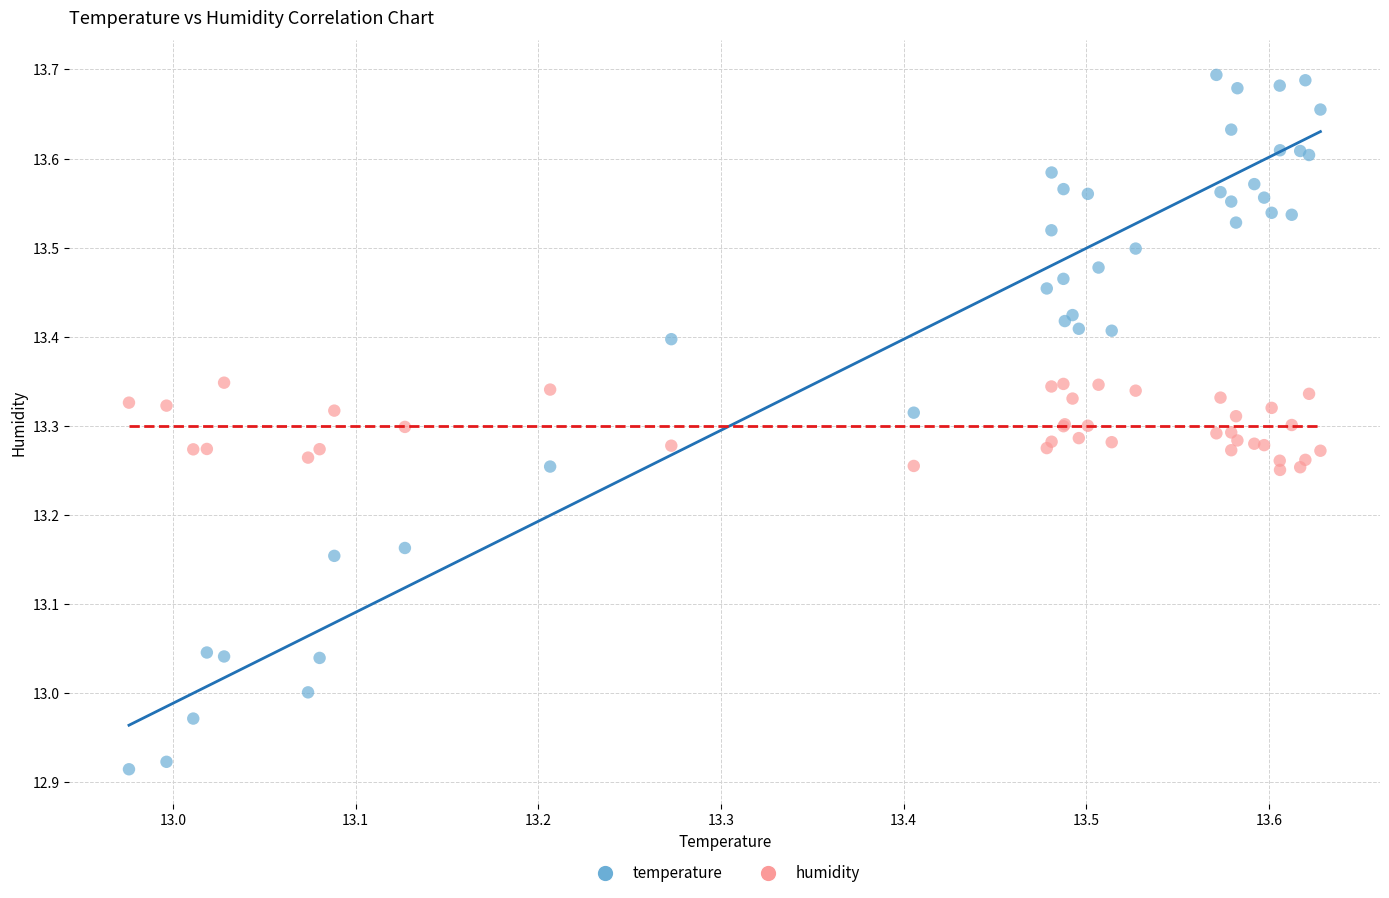

What is the X range (max minus min) for the scatter plot?

0.7